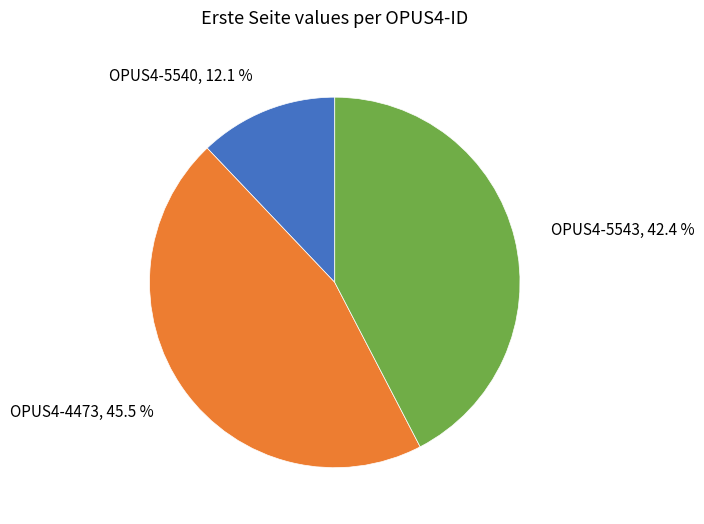

Is there any slice that represents more than half of the pie?

No